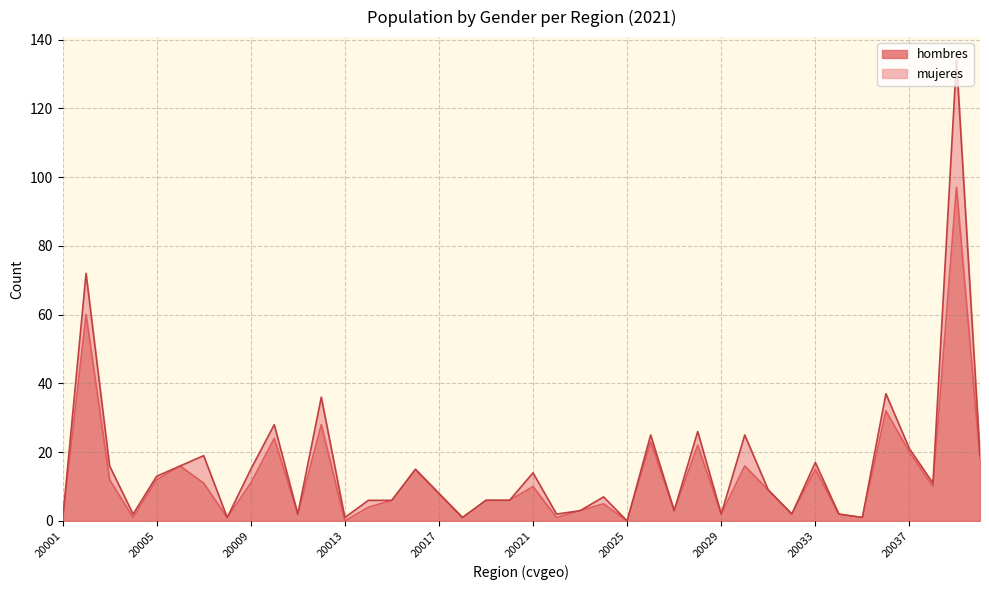

Which label corresponds to the largest value in the chart?

20039